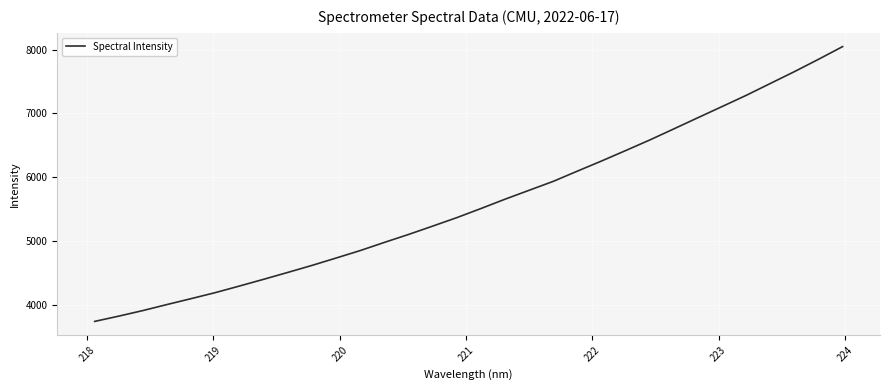

What is the maximum value shown in the chart?

8047.4